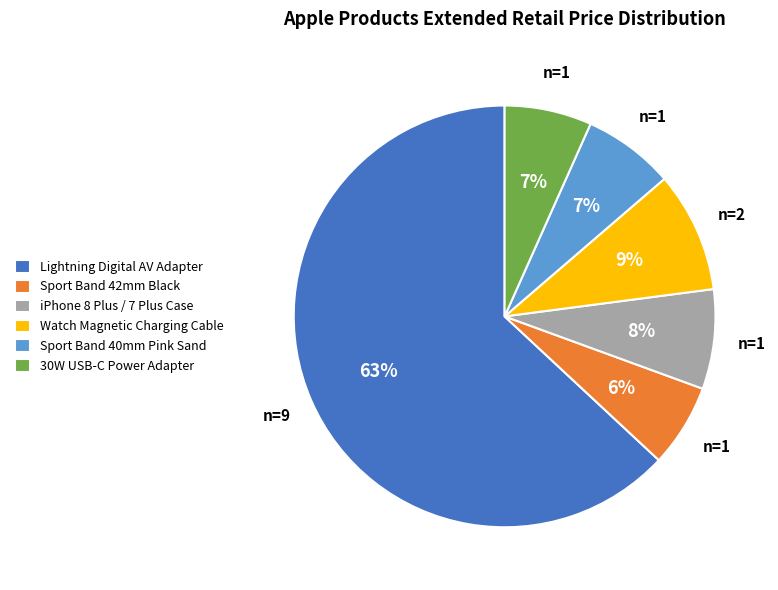

To the nearest percent, what portion does Sport Band 40mm Pink Sand represent?

7%